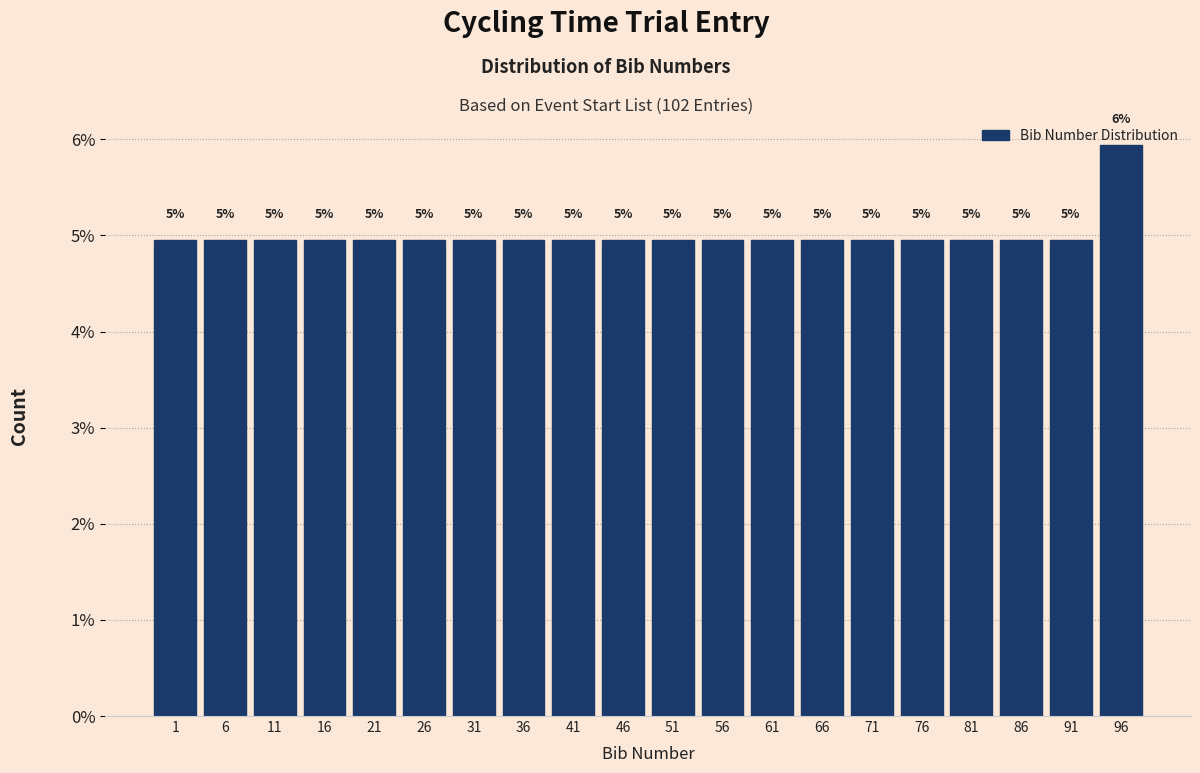

Does the chart contain any negative values?

No